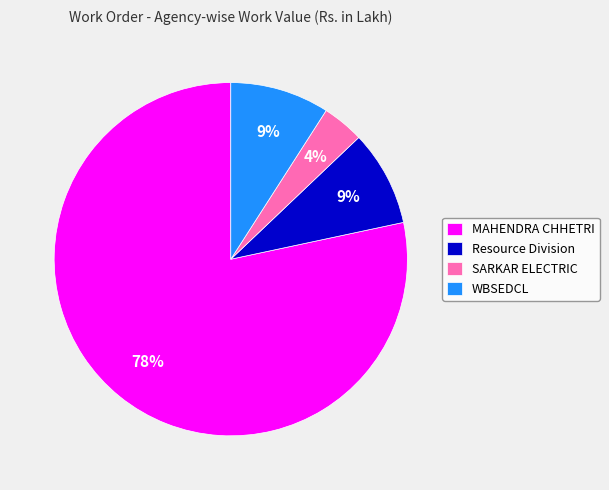

To the nearest percent, what is the combined percentage of WBSEDCL and MAHENDRA CHHETRI?

87%